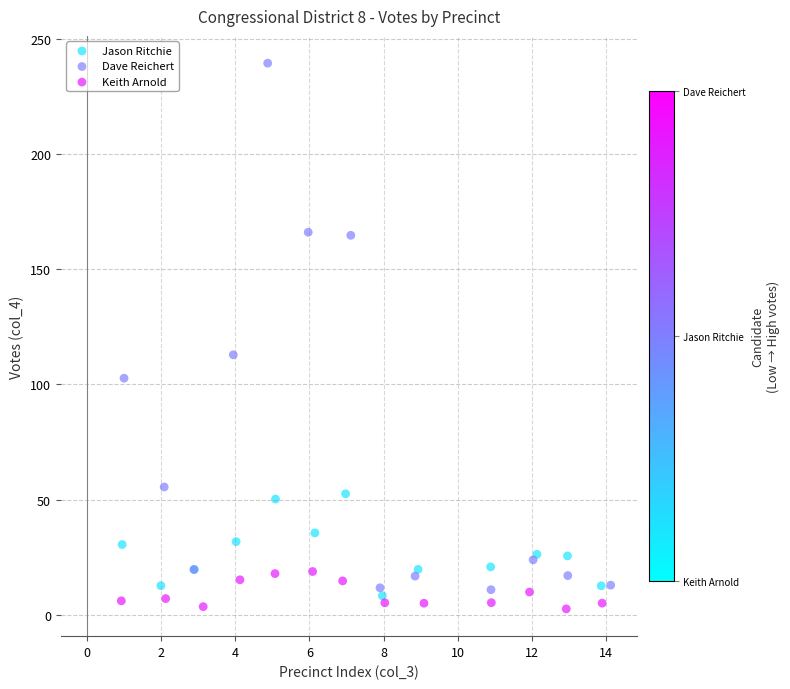

Which series reaches the maximum Y coordinate?

Dave Reichert